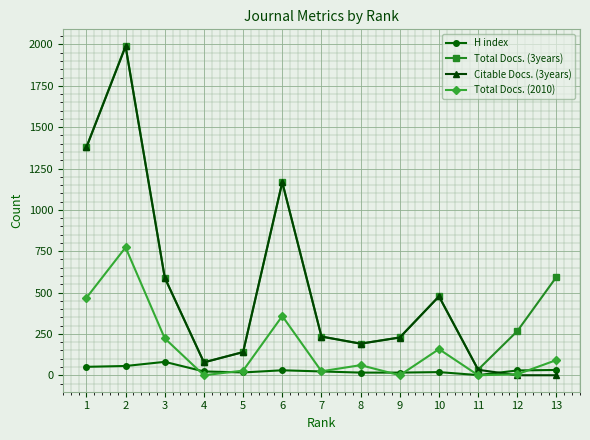

Does the chart have visible grid lines?

Yes